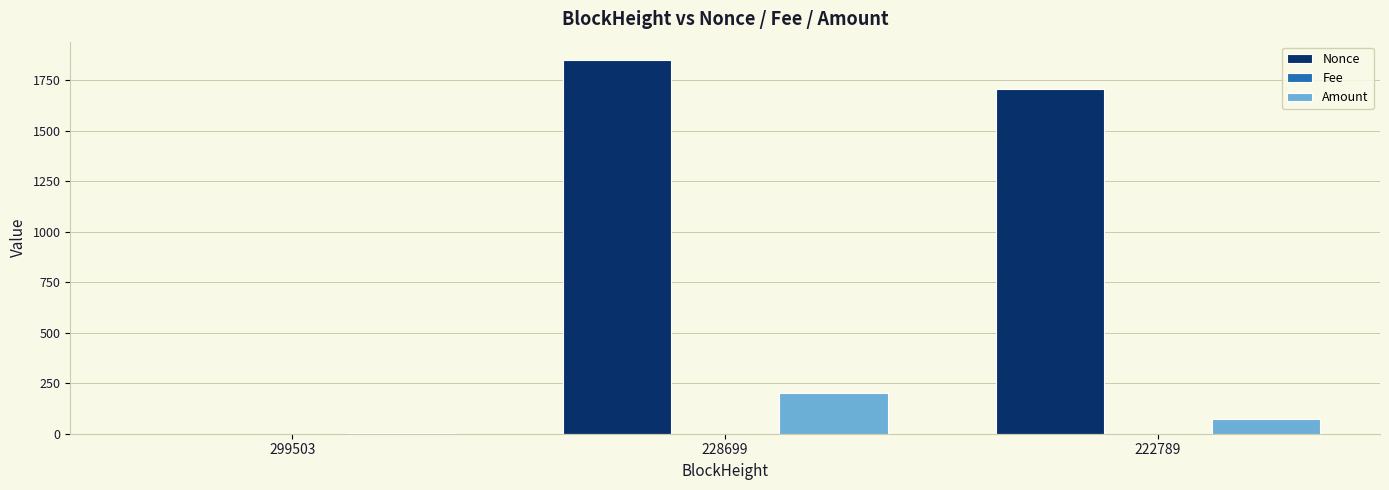

At which category is the sum across all series the highest?

228699